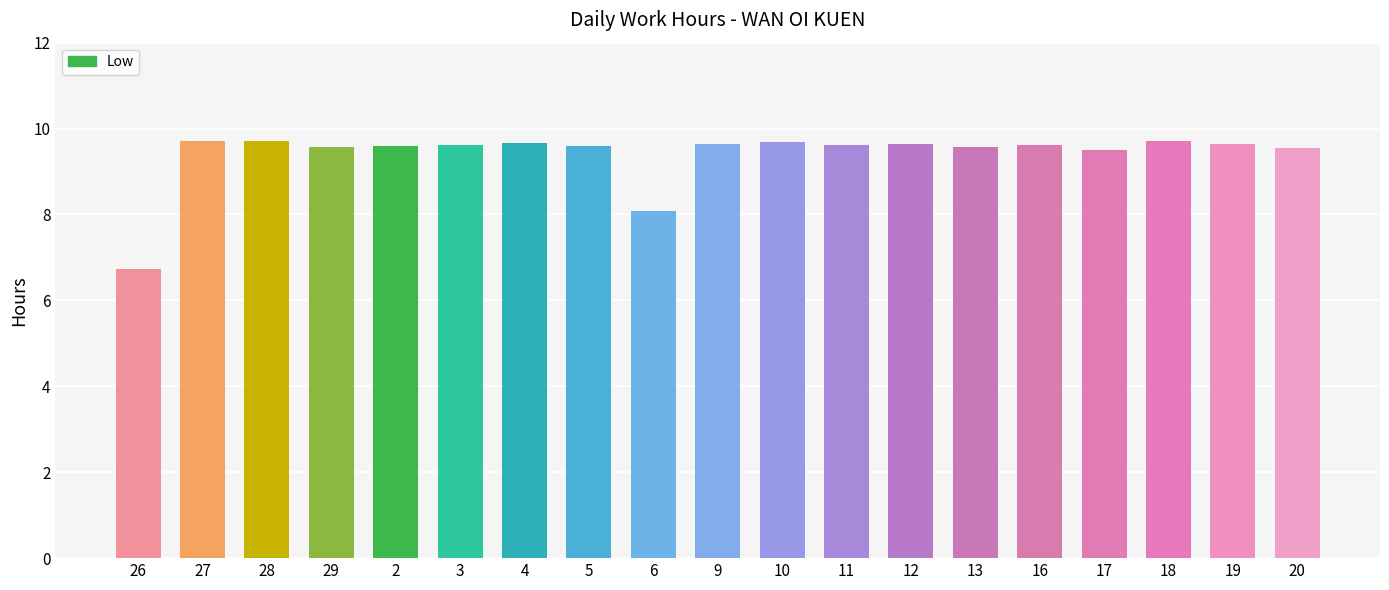

What is the minimum value shown in the chart?

6.7